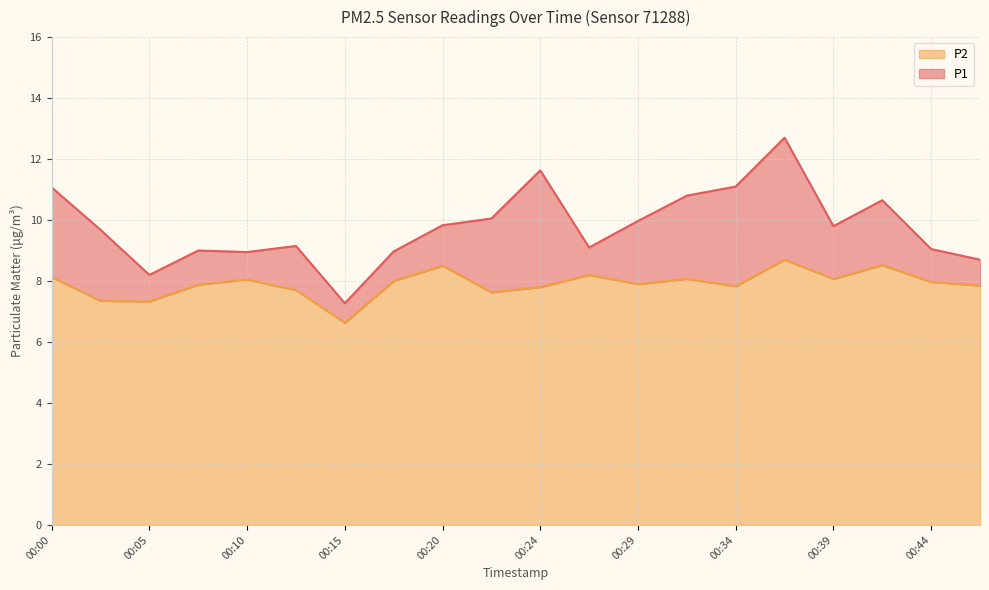

True or false: P1 and P2 intersect in this chart.

False